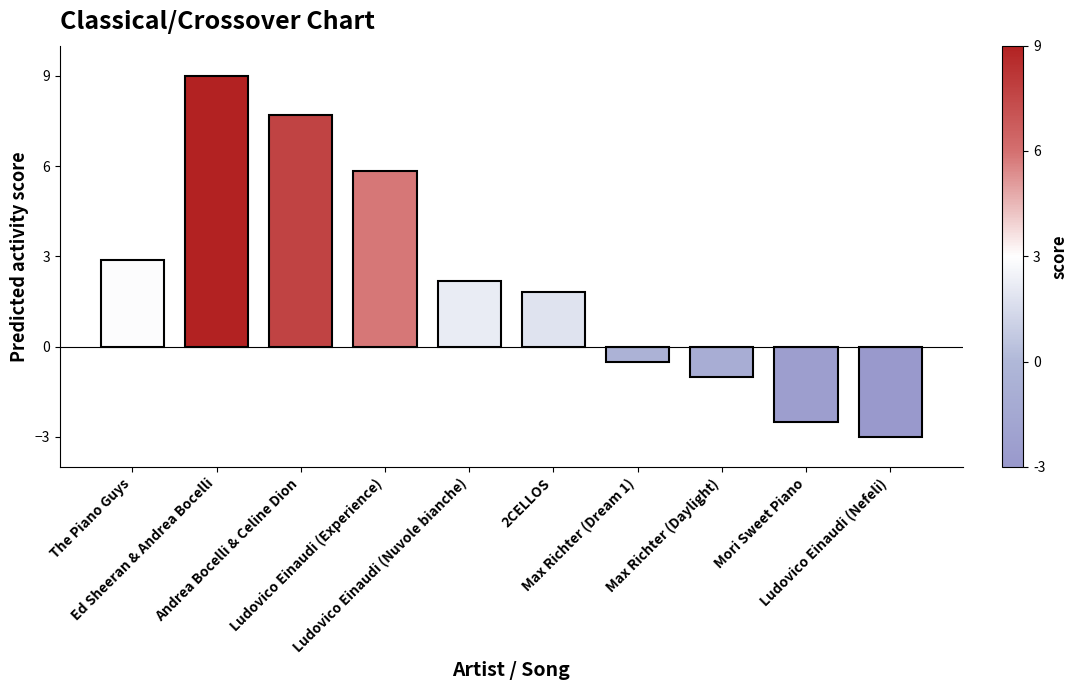

What is the average value?

2.2